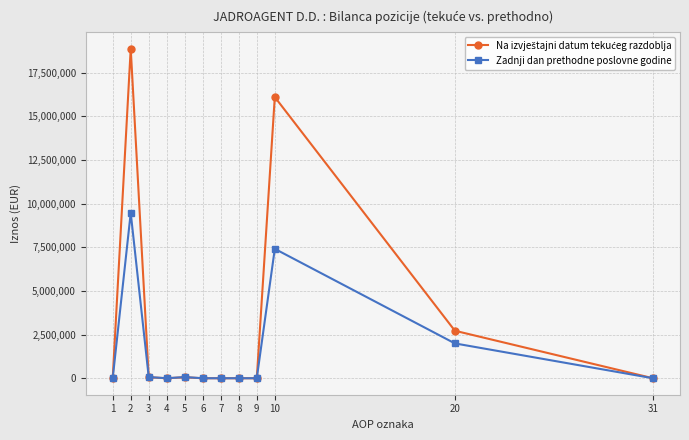

What is the greatest value displayed?

18889301